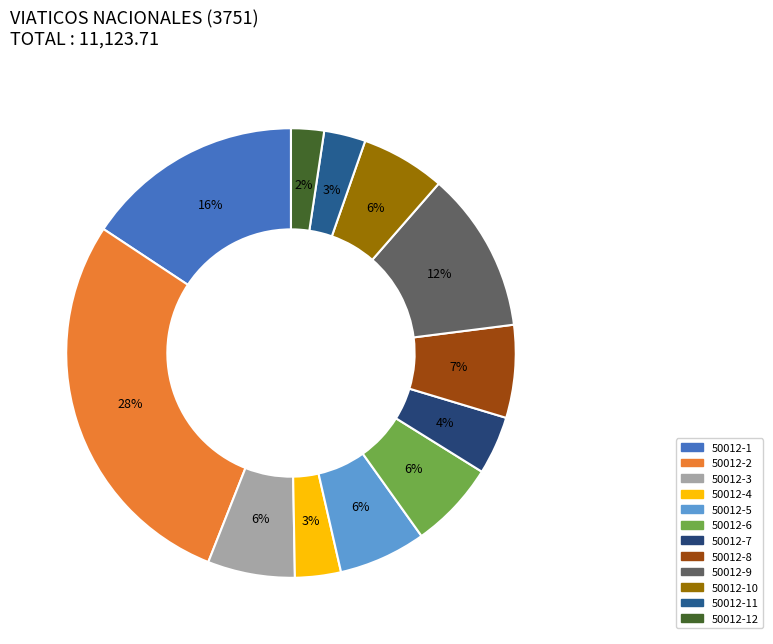

Rank the categories by value from lowest to highest.

50012-12, 50012-11, 50012-4, 50012-7, 50012-10, 50012-3, 50012-5, 50012-6, 50012-8, 50012-9, 50012-1, 50012-2